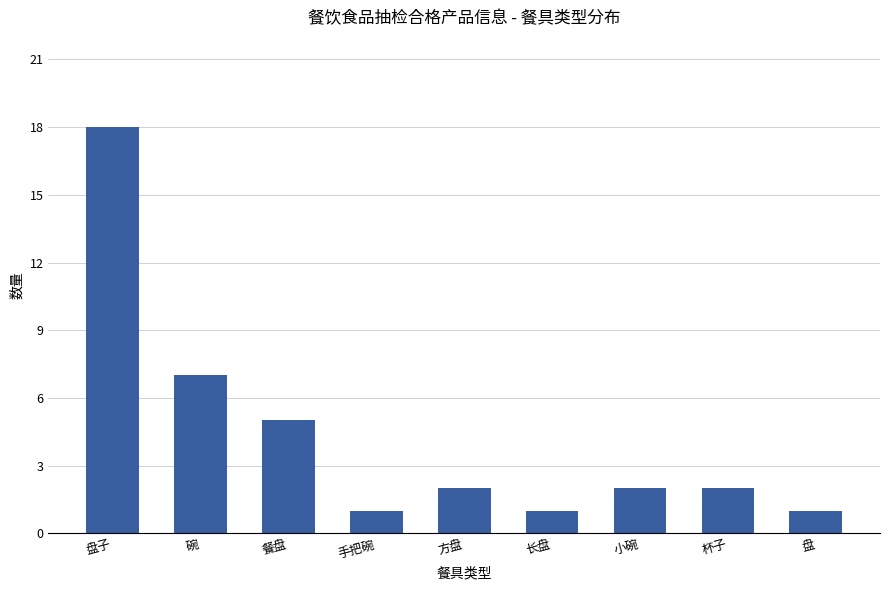

What is the value of the 7th bar from the left?

2